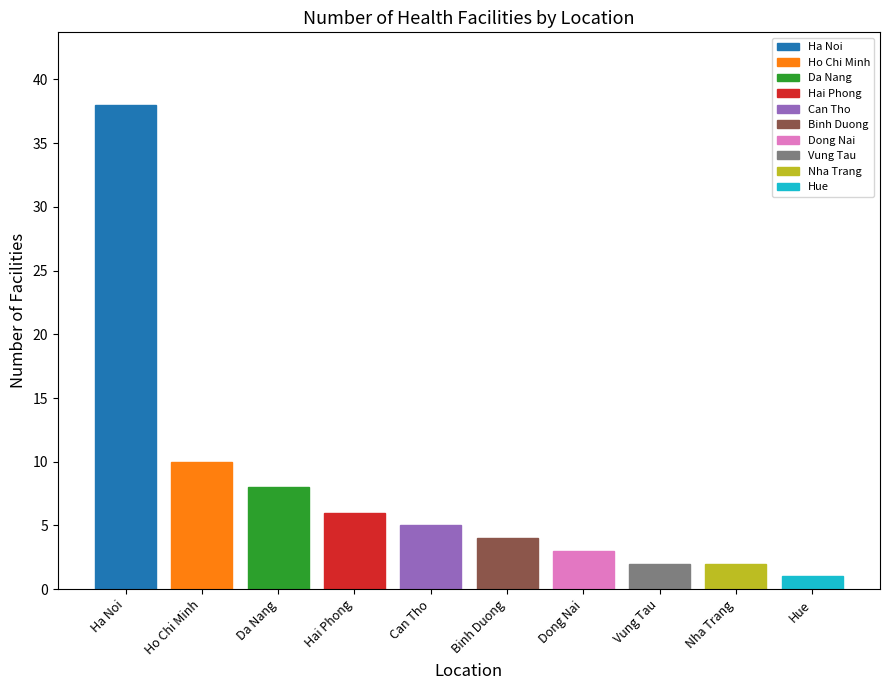

What is the greatest value displayed?

38